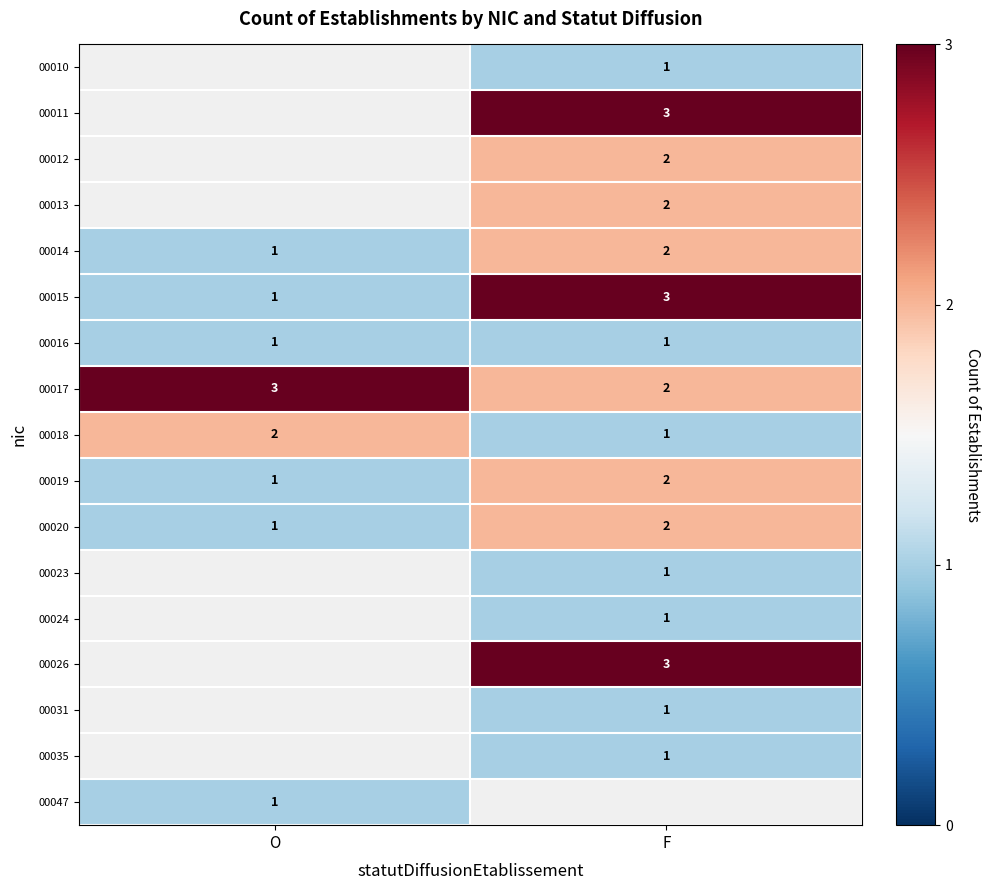

What is the minimum value shown in the chart?

1.0